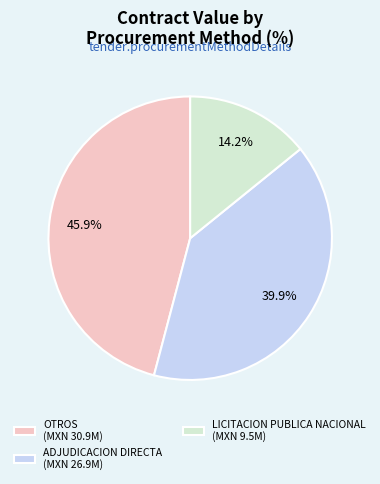

Which category has the smallest portion of the pie?

LICITACION PUBLICA NACIONAL (MXN 9.5M)